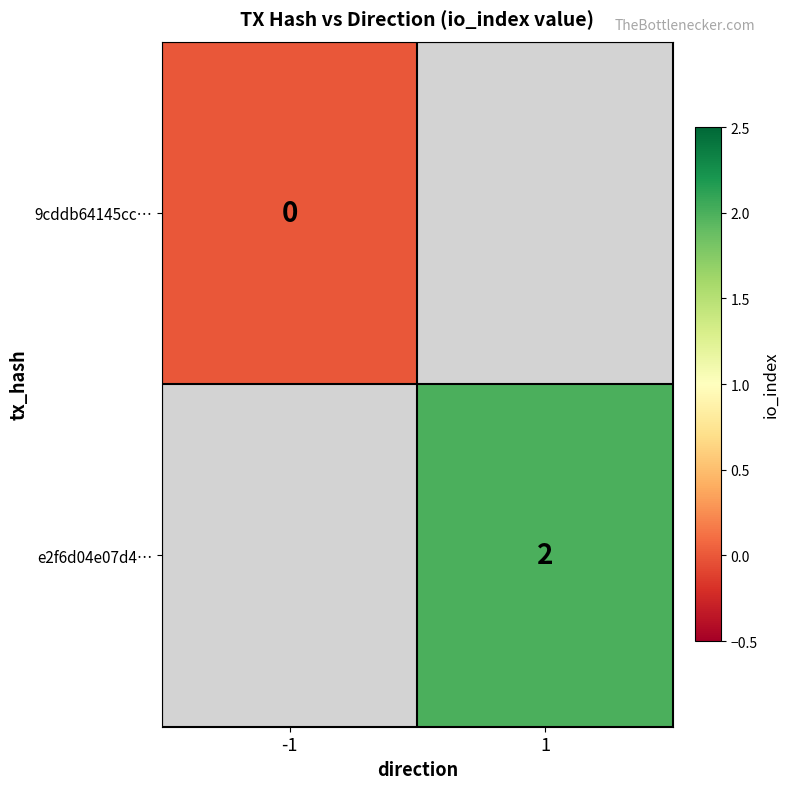

Is the value of e2f6d04e07d4… at 1 greater than the value of 9cddb64145cc… at -1?

Yes